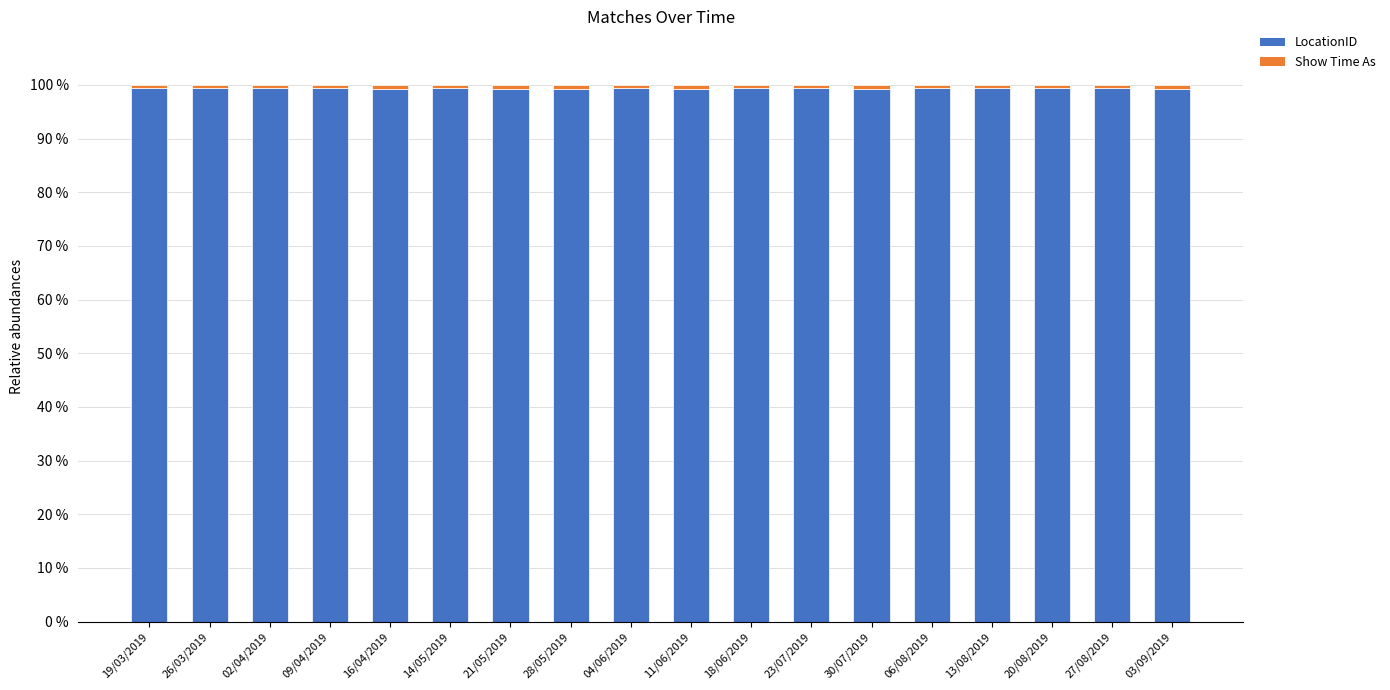

What is the minimum value for LocationID?

99.2